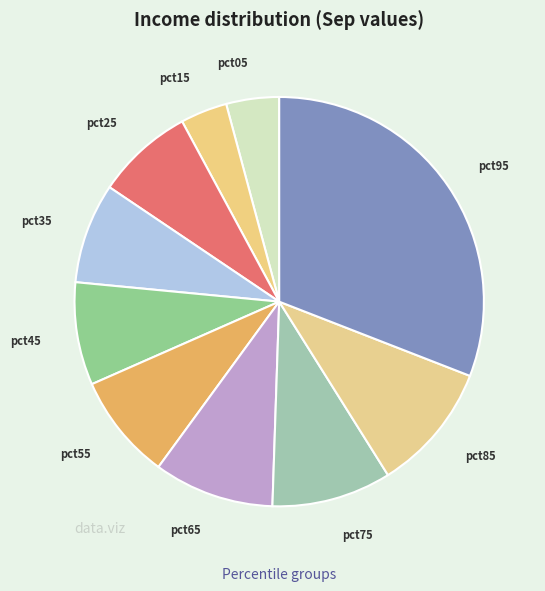

Which category has the biggest portion of the pie?

pct95